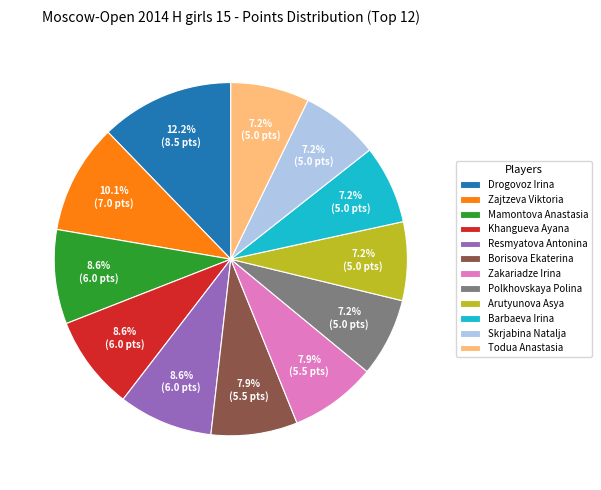

To the nearest percent, what percentage of the pie is Polkhovskaya Polina?

7%